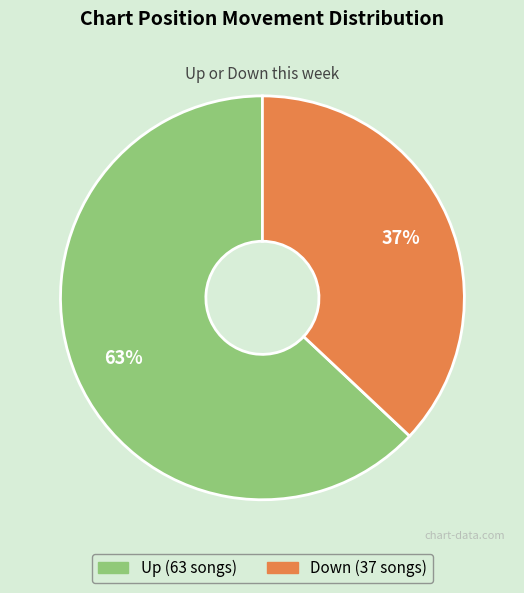

To the nearest percent, what is the difference between the largest and smallest slice percentages?

26%